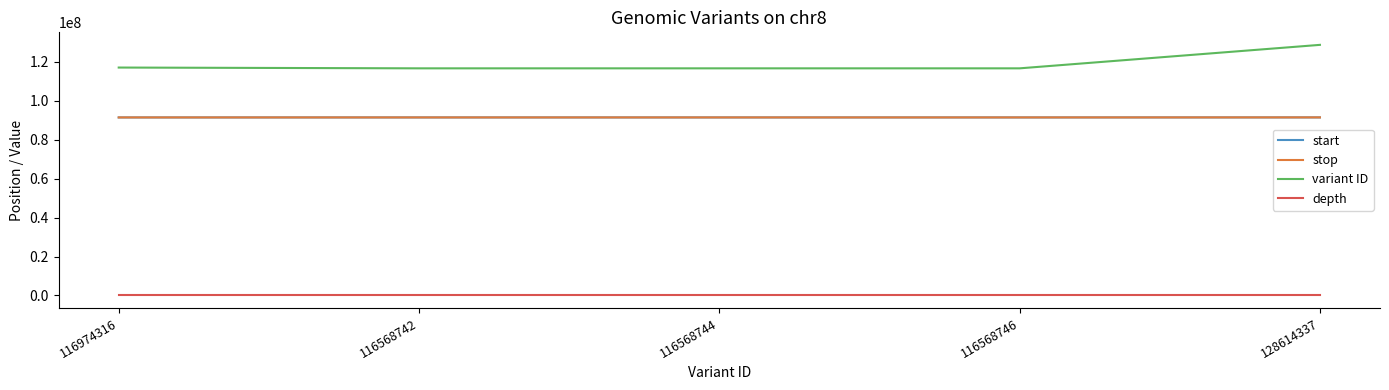

True or false: depth and stop intersect in this chart.

False